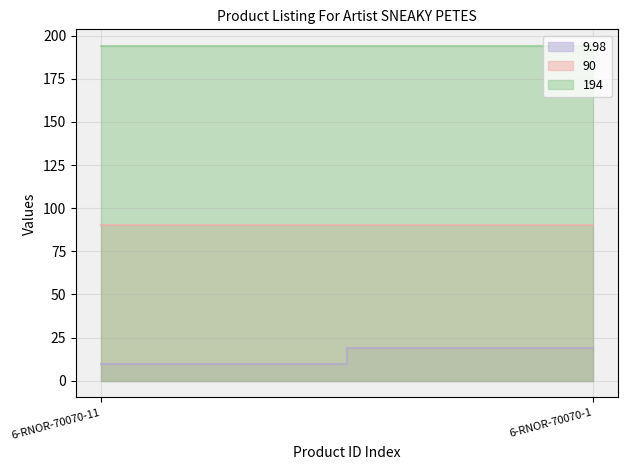

At which category does the chart reach its peak across all series?

6-RNOR-70070-11